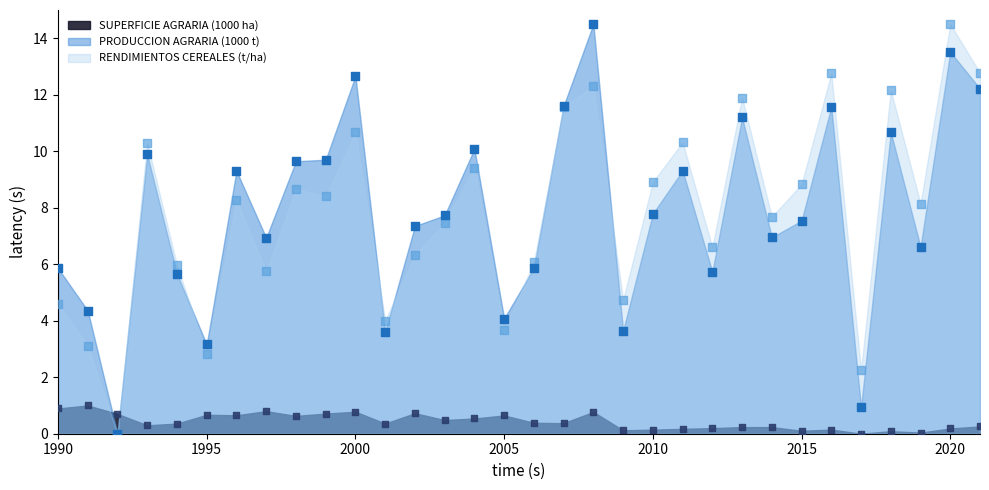

At how many categories does at least one series exceed 14?

2